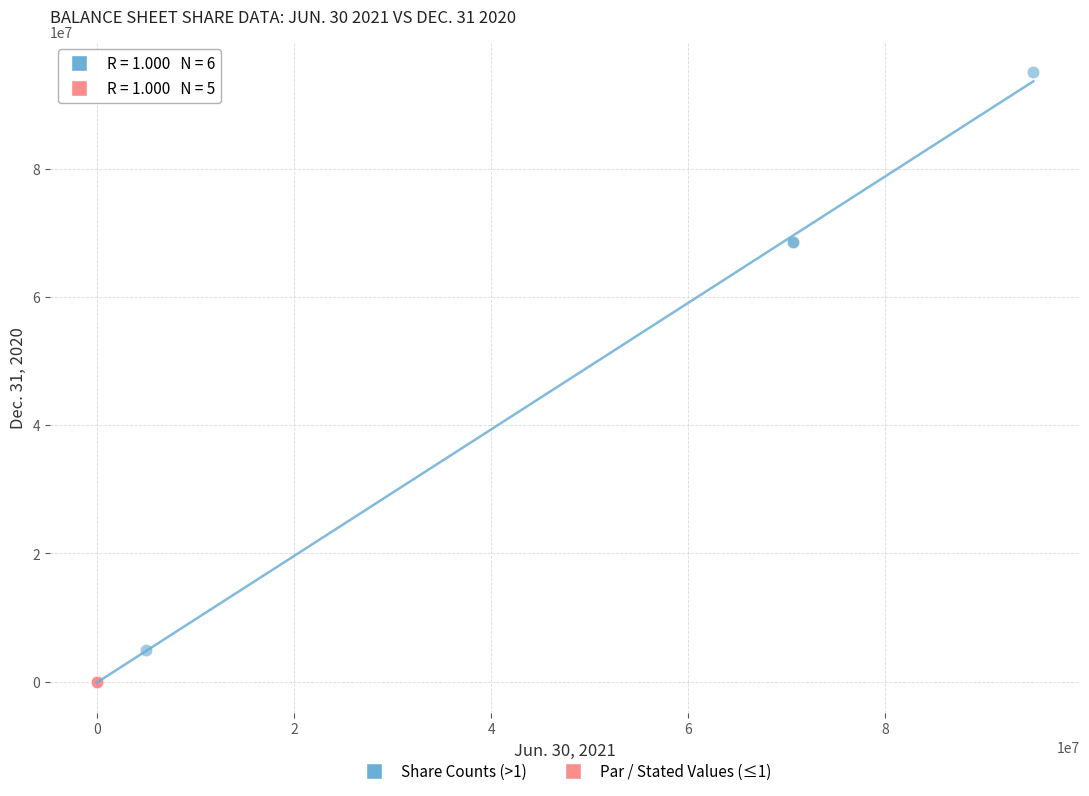

Which series contains the highest Y value?

Share Counts (>1)